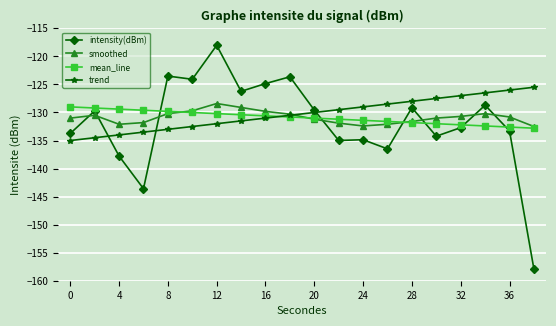

In intensity(dBm), how many points are higher than both neighbors (excluding endpoints)?

7